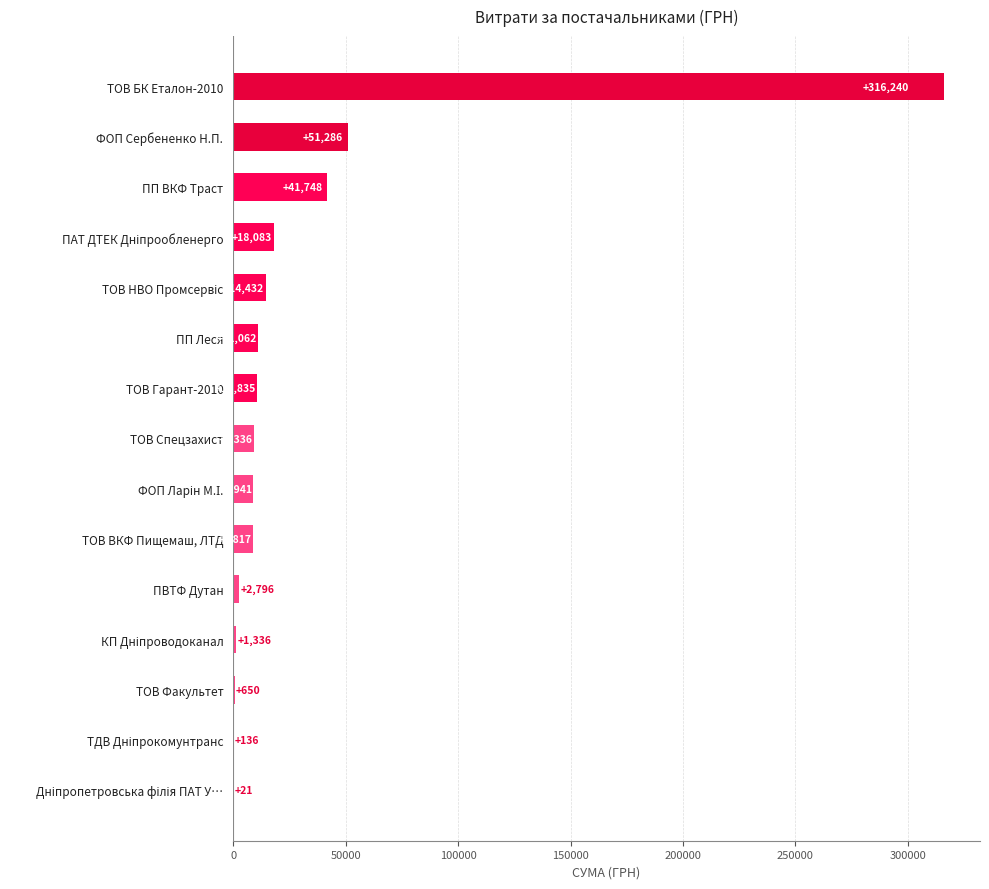

What value does the data have at ТОВ ВКФ Пищемаш, ЛТД?

8817.0